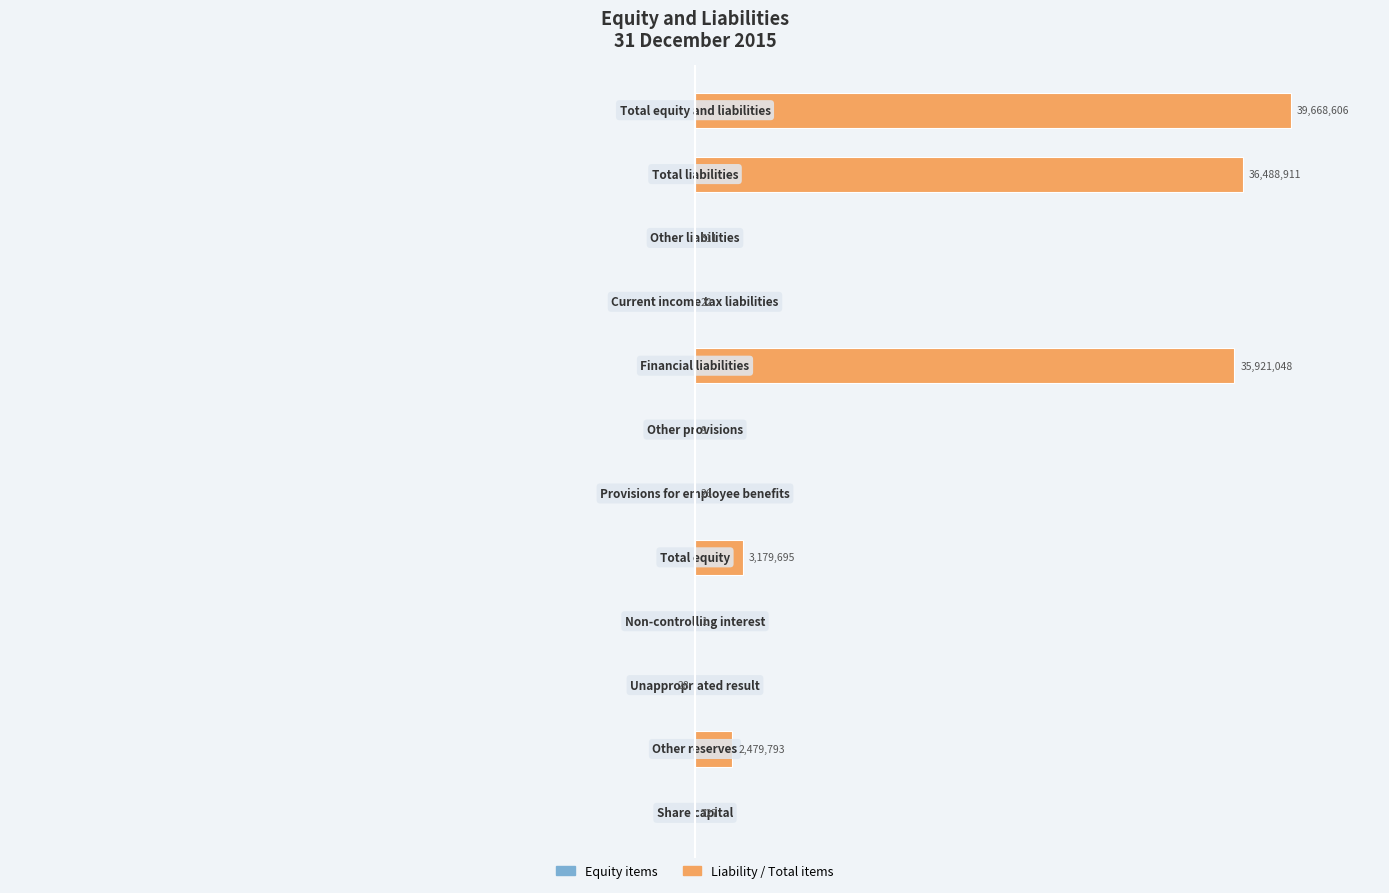

The value of Left (Equity) at 7 is 0.0. True or false?

True